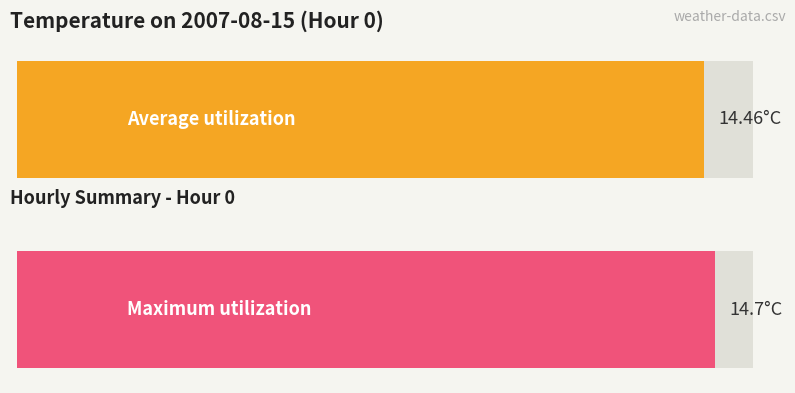

Which series has the largest range (max minus min)?

Maximum utilization